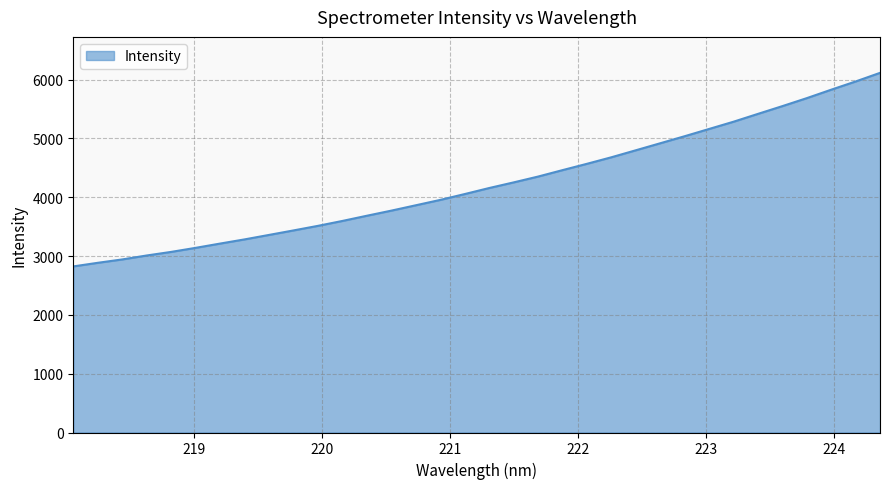

What is the difference between the maximum and minimum values?

3290.4